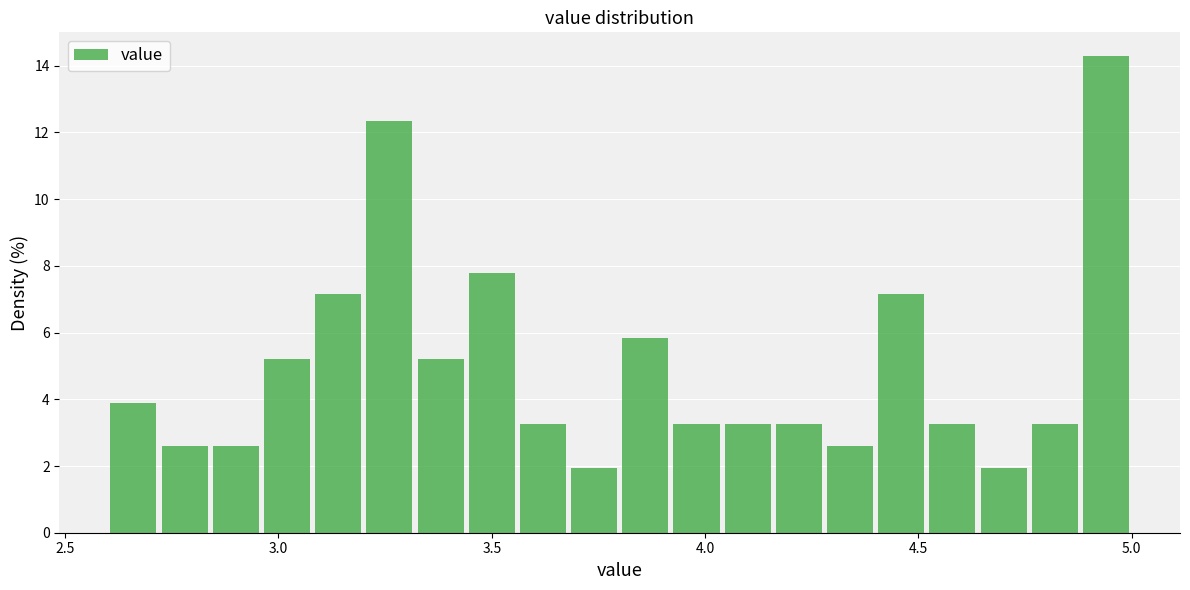

Around what value on the x-axis is the tallest bar? Give the approximate position of its centre, as read against the axis.

4.95